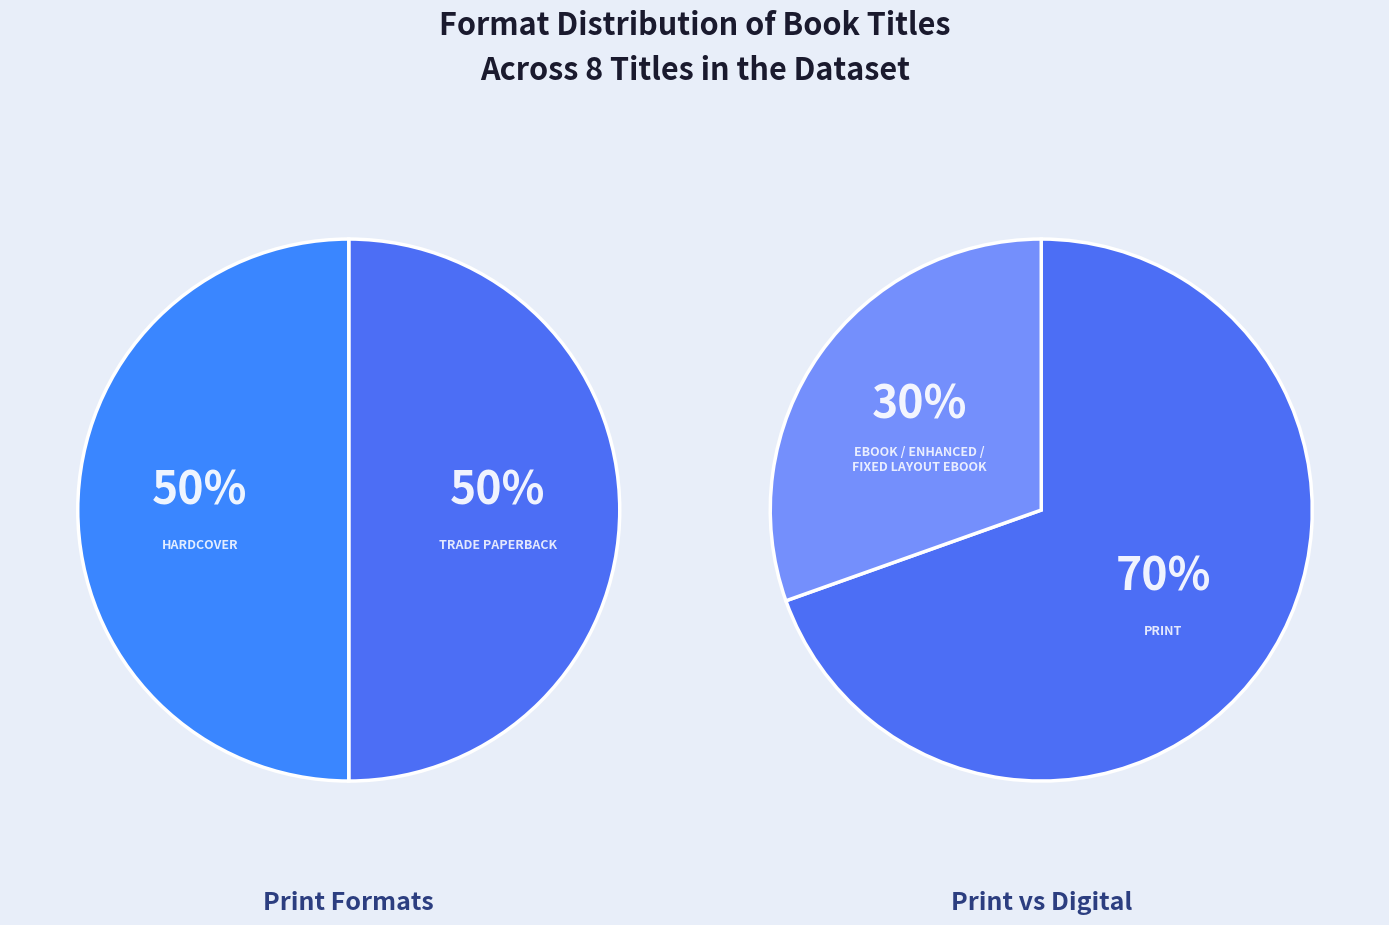

To the nearest percent, what percentage of the pie is eBook / Enhanced / Fixed?

30%